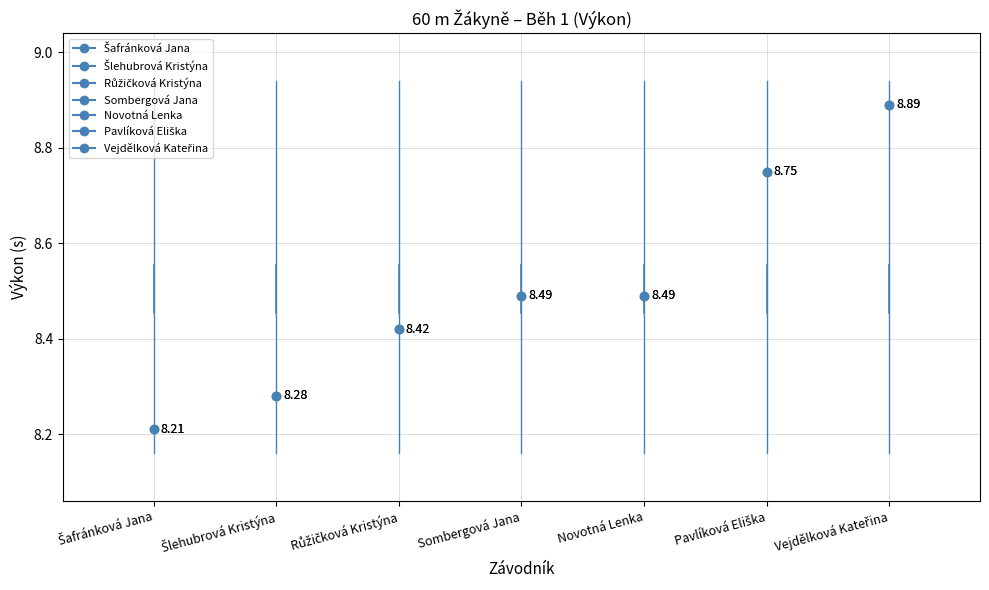

What is the label of the 3rd bar from the right?

Novotná Lenka